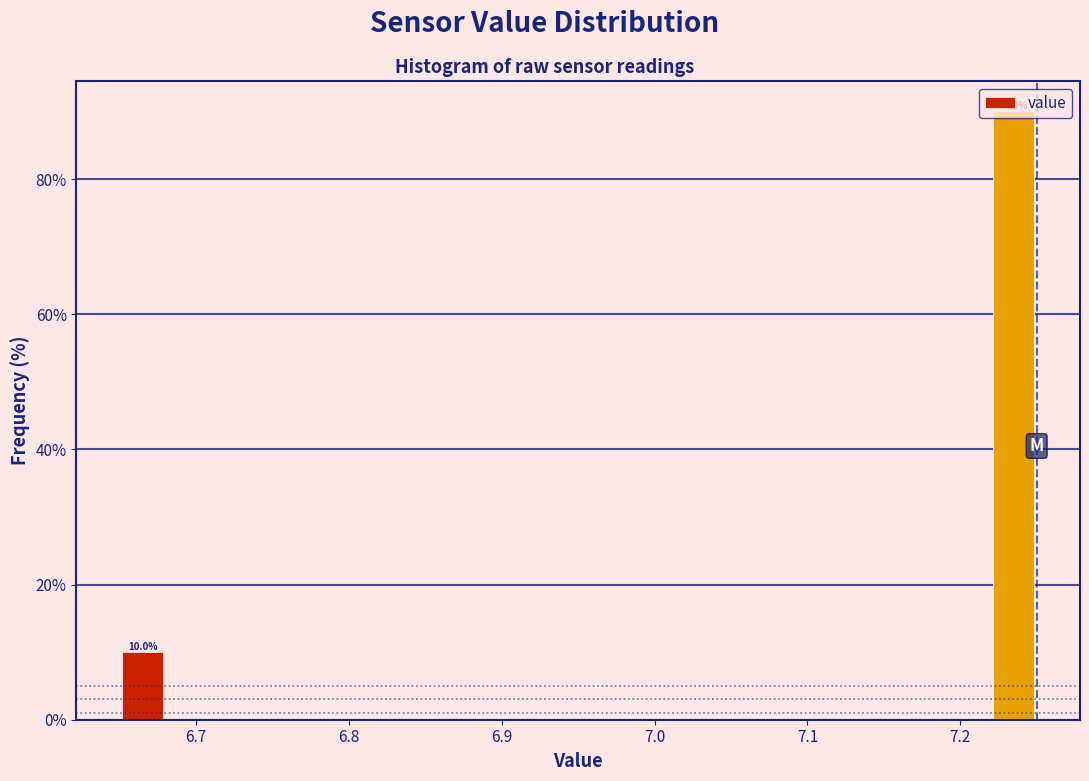

Read against the x-axis, roughly where is the centre of the tallest bar?

7.24